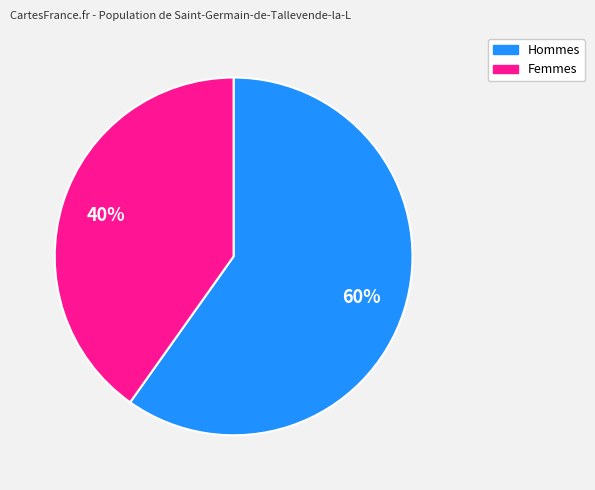

To the nearest percent, what is the difference between the largest and smallest slice percentages?

20%